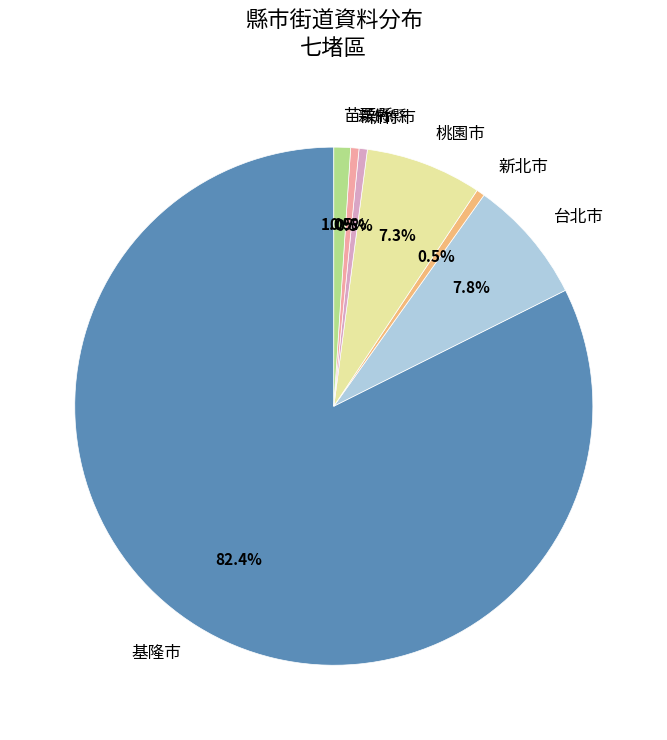

What percentage is NOT represented by 基隆市?

17.6%